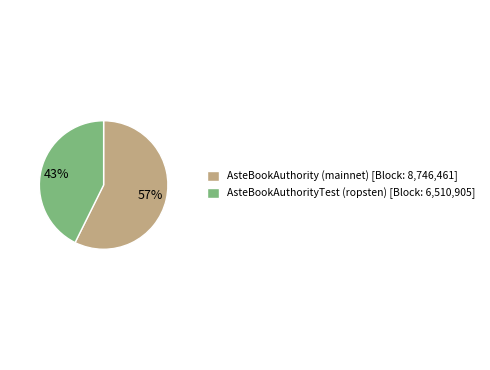

True or false: AsteBookAuthority (mainnet) accounts for 57% of the total.

True